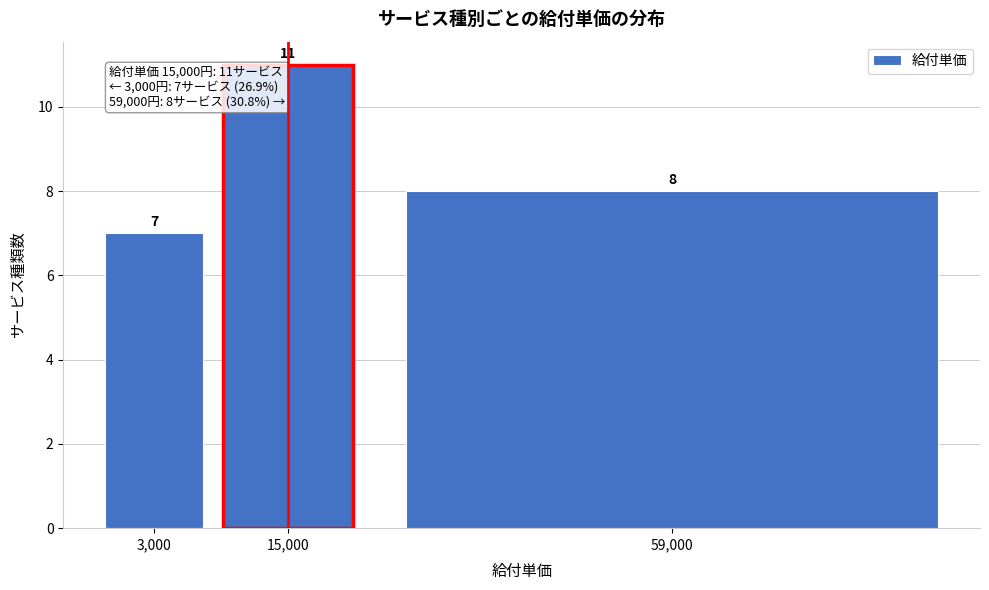

Reading right to left, what are all the values shown in this chart?

59,000=8	15,000=11	3,000=7